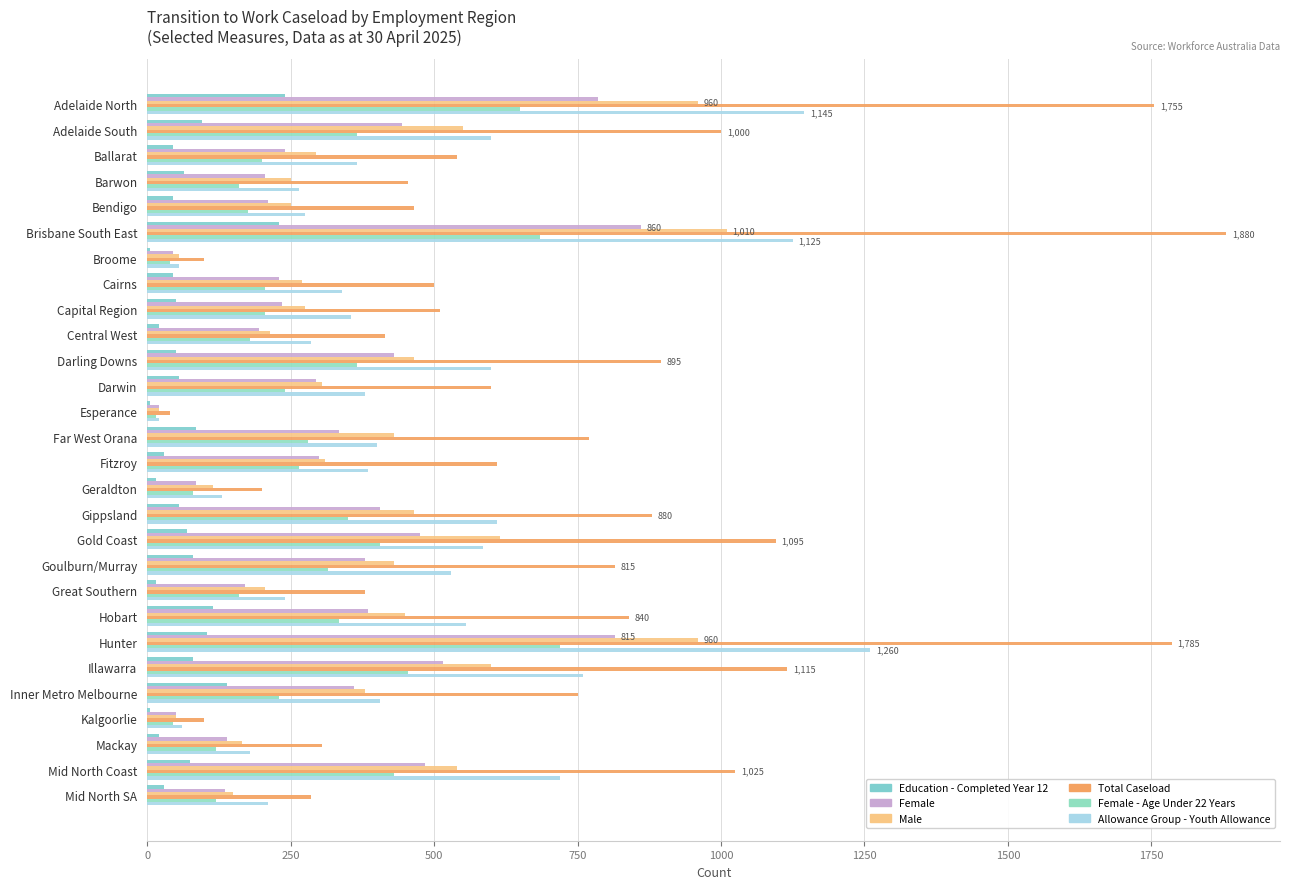

At how many categories does at least one series exceed 844?

9